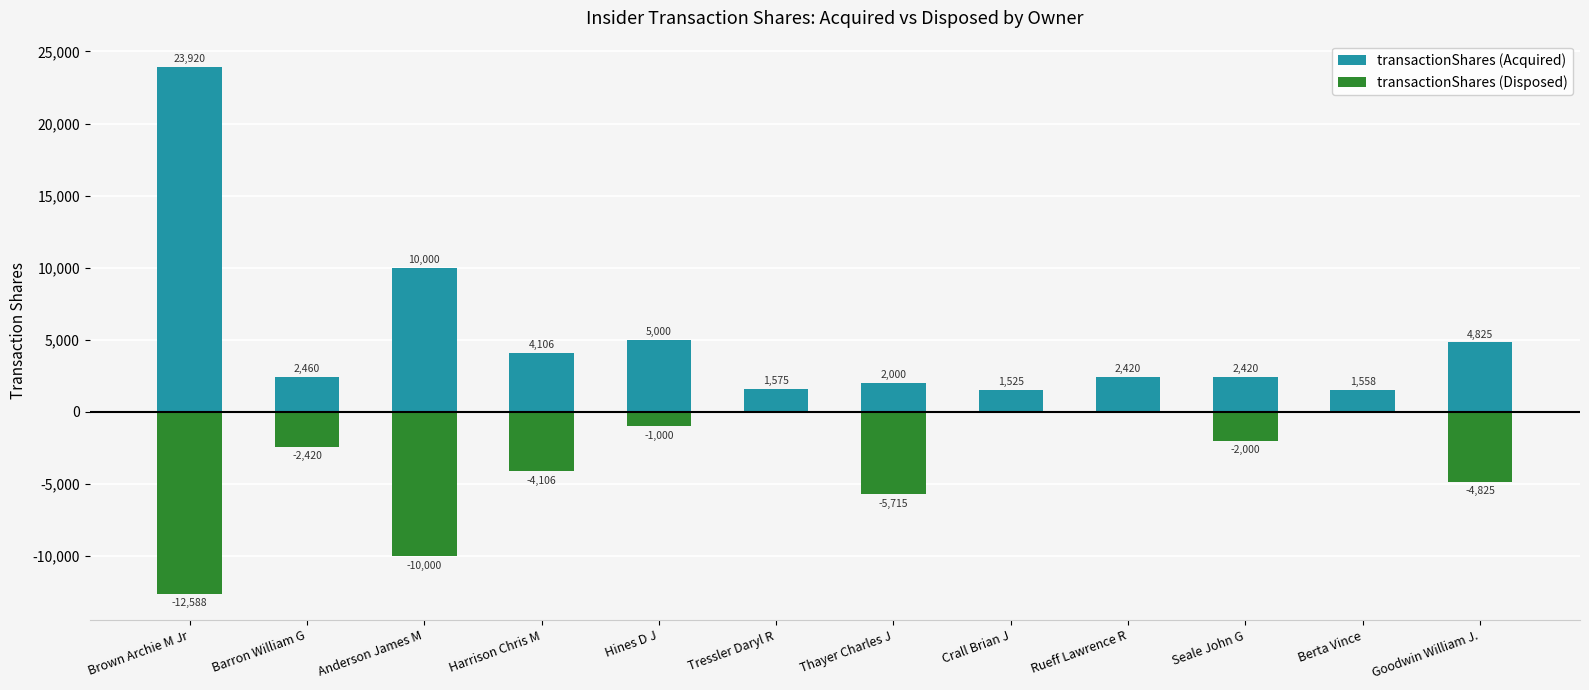

What is the difference between the transactionShares (Acquired) values at Harrison Chris M and Brown Archie M Jr?

19814